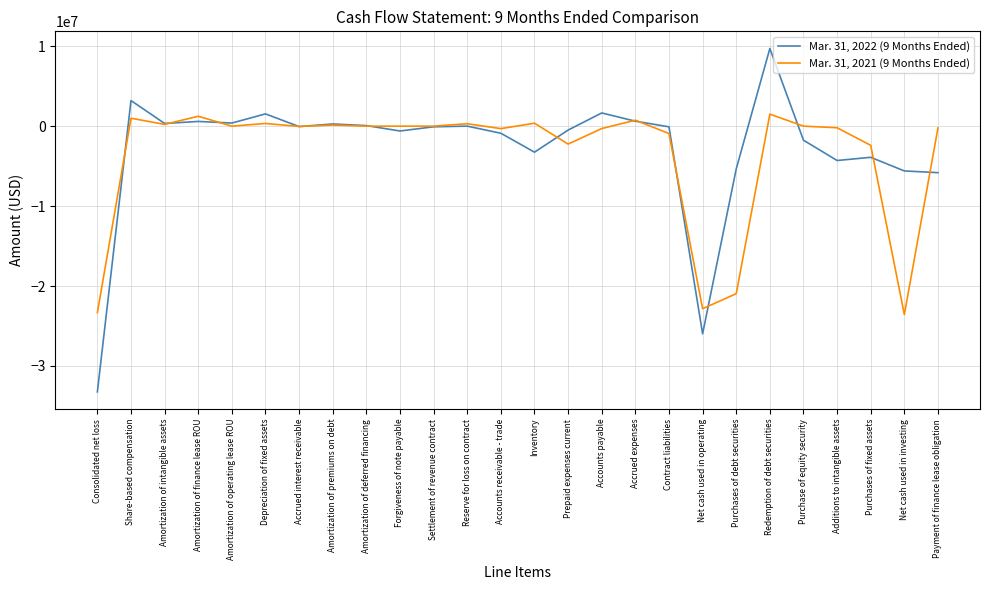

True or false: Mar. 31, 2021 (9 Months Ended) has more than 0 points higher than both neighbors.

True